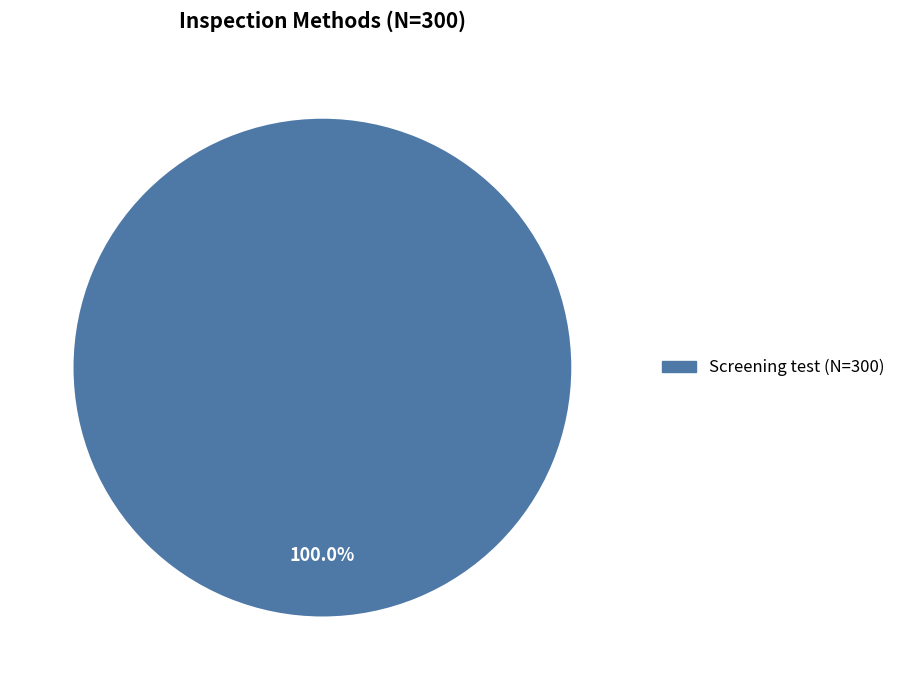

Is there any slice that represents more than half of the pie?

Yes